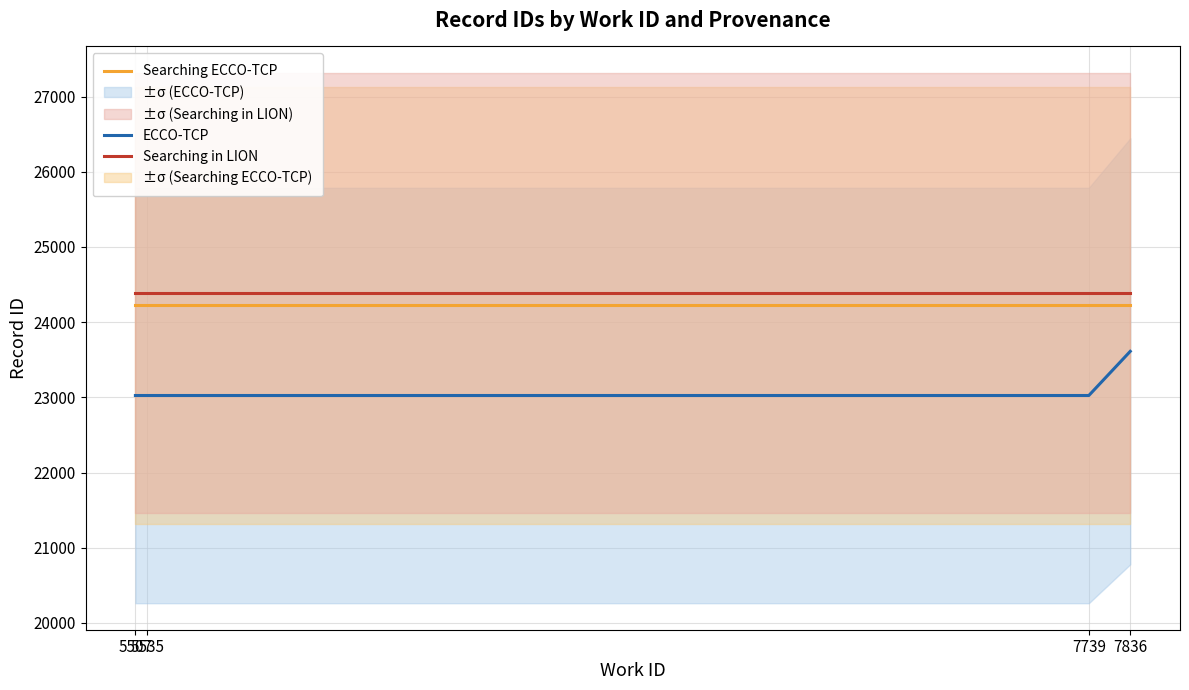

What is the total value across all series at 7739?

71638.0